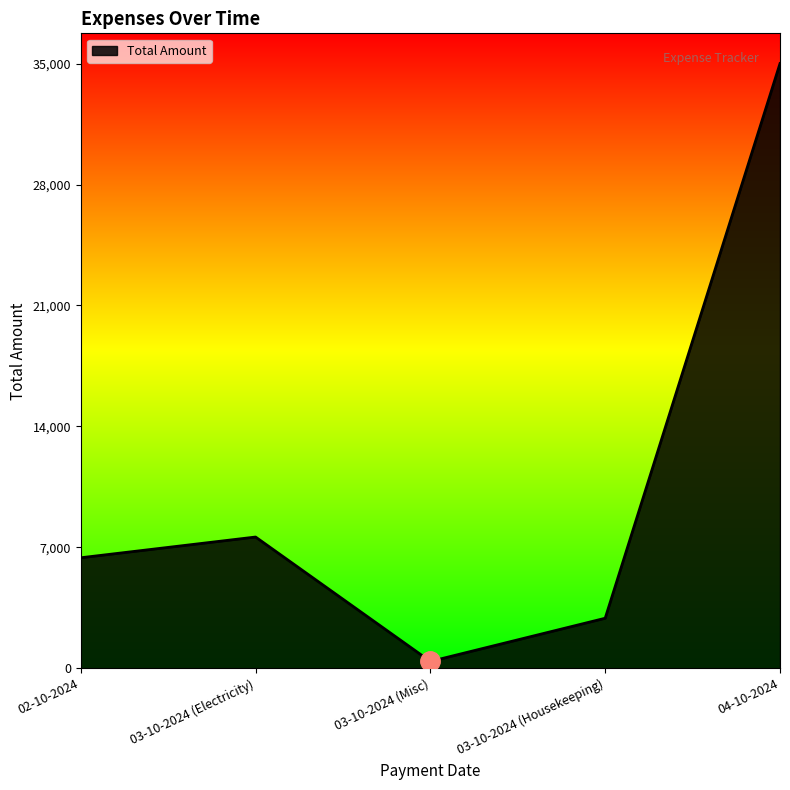

Which category has the lowest value across all series?

03-10-2024 (Misc)